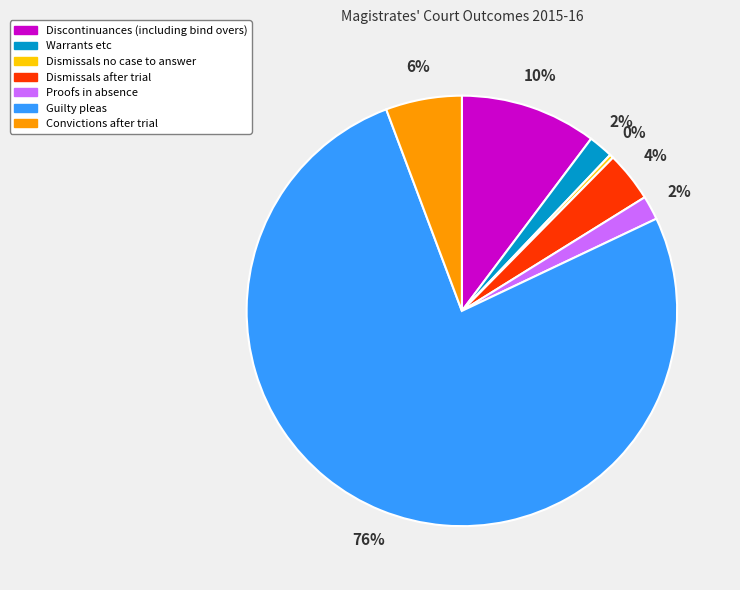

What is the largest slice in the pie chart?

Guilty pleas